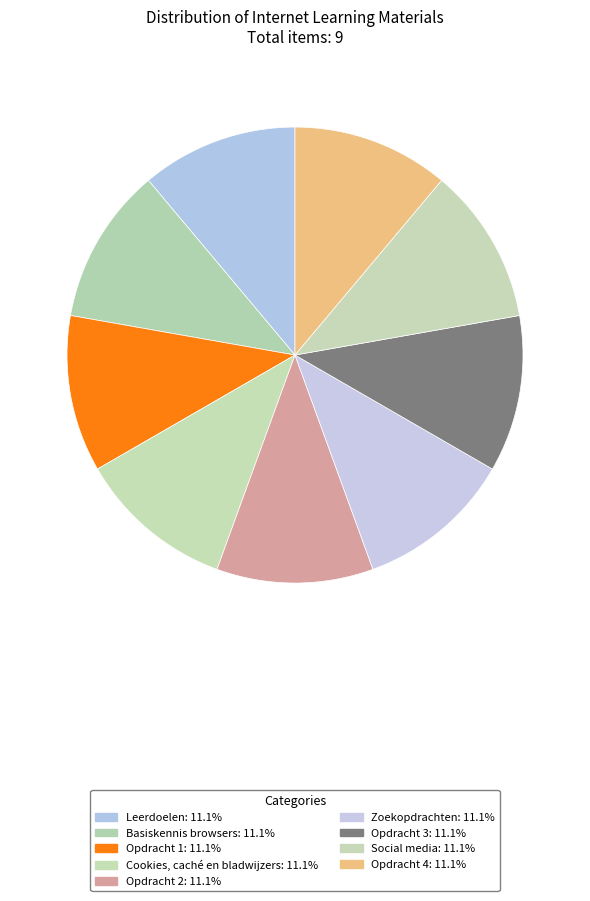

To the nearest percent, what is the combined percentage of Opdracht 4 and Cookies, caché en bladwijzers?

22%